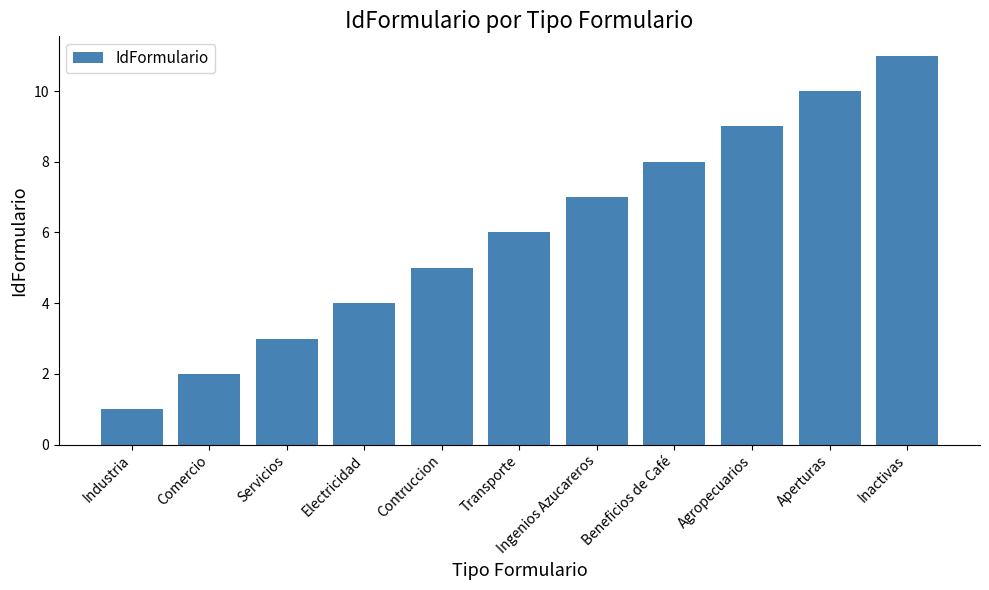

Reading right to left, list all the values displayed in this chart.

Inactivas=11	Aperturas=10	Agropecuarios=9	Beneficios de Café=8	Ingenios Azucareros=7	Transporte=6	Contruccion=5	Electricidad=4	Servicios=3	Comercio=2	Industria=1